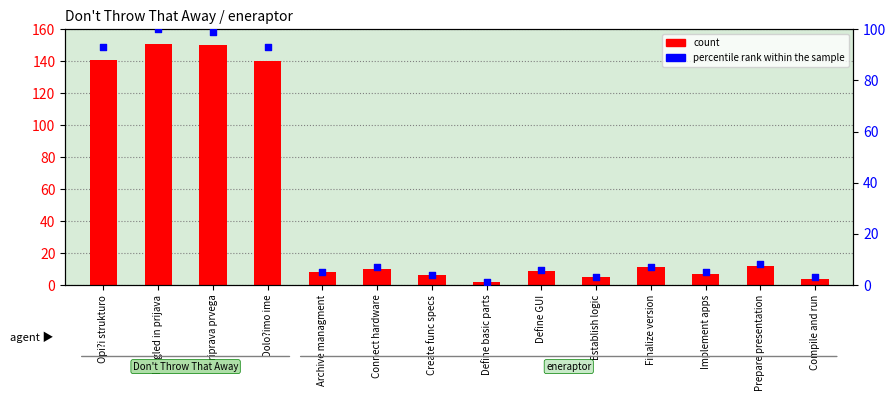

Which series has the largest total across all categories?

count